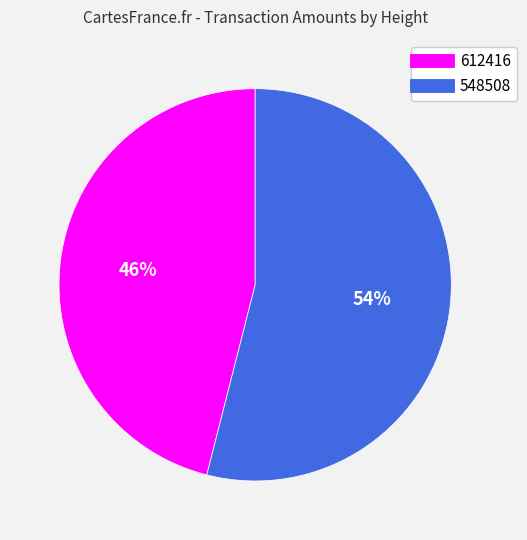

True or false: 548508 accounts for 54% of the total.

True